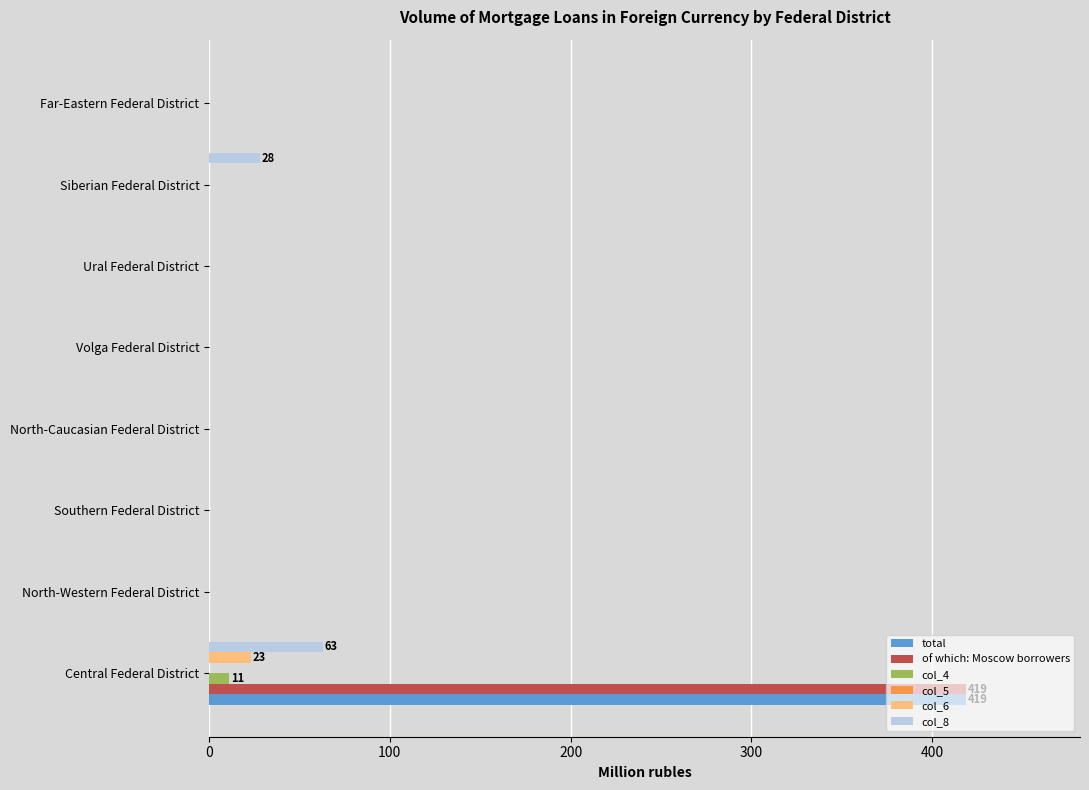

How many data points in total are above 0?

1